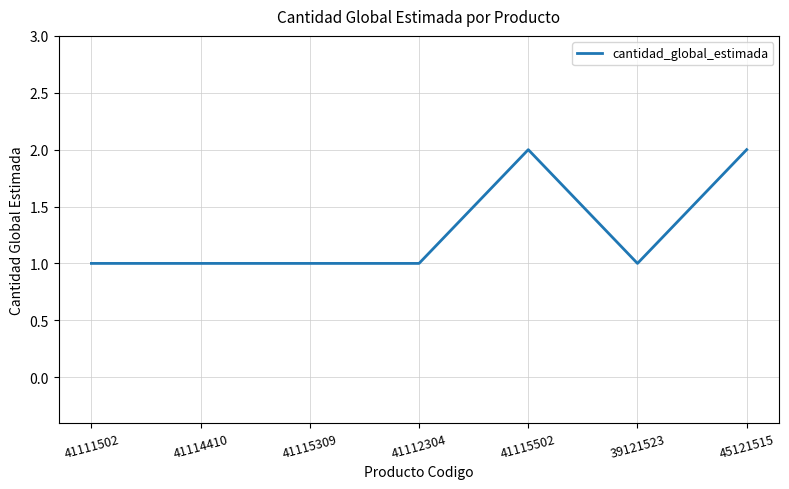

What position from the right is 41111502?

7